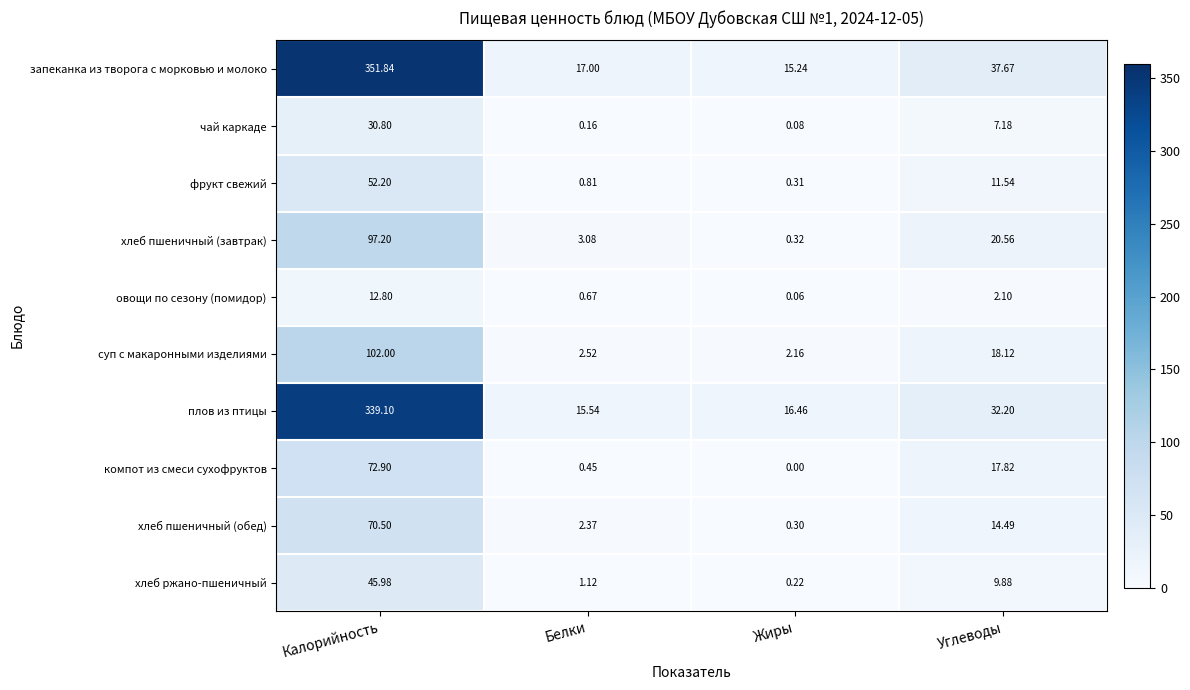

List the series in order of their peak value, lowest first.

овощи по сезону (помидор), чай каркаде, хлеб ржано-пшеничный, фрукт свежий, хлеб пшеничный (обед), компот из смеси сухофруктов, хлеб пшеничный (завтрак), суп с макаронными изделиями, плов из птицы, запеканка из творога с морковью и молоко